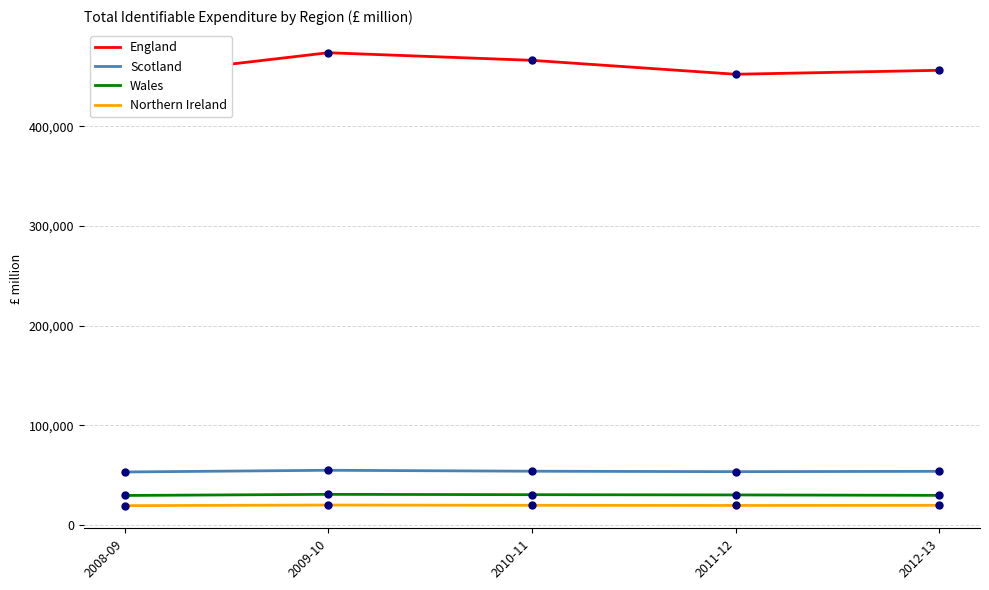

Which series contains the lowest Y value?

Northern Ireland